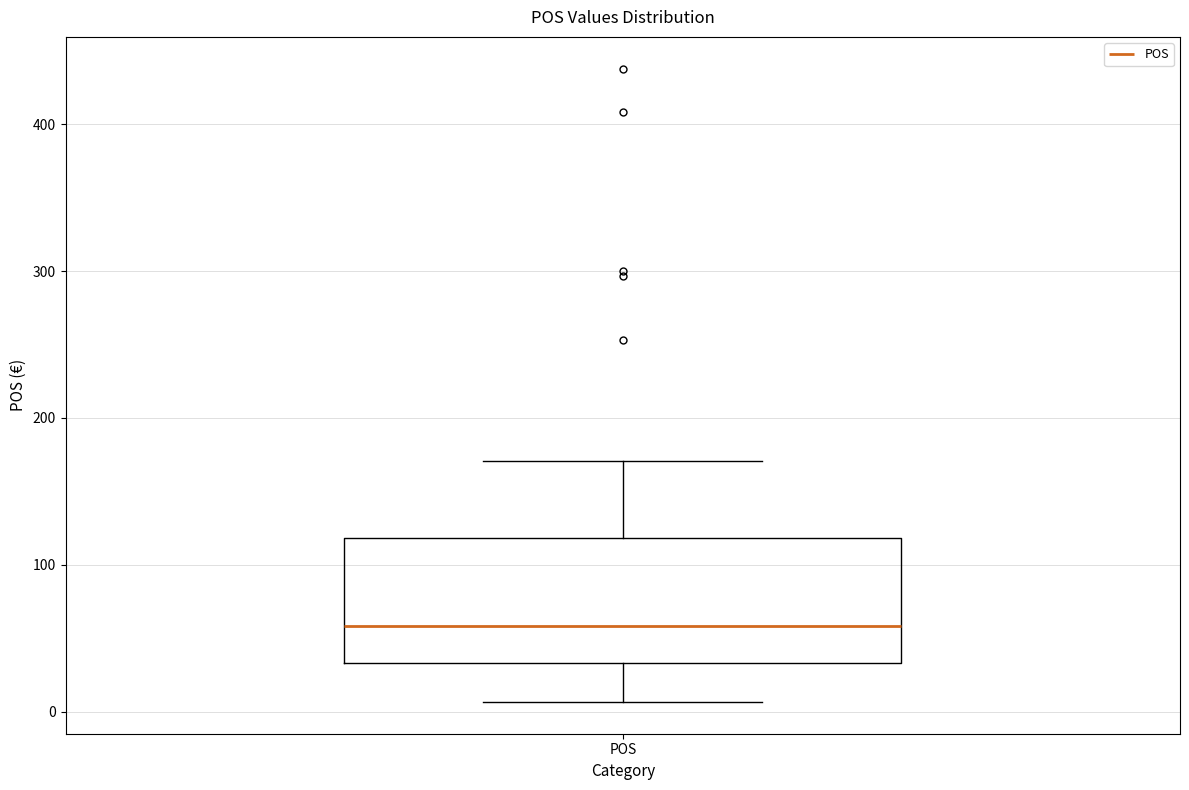

Read this box plot against the y-axis: the position of the median line, the range covered by the box, and the ends of both whiskers. The values are not printed on the chart, so give them approximately, as read against the axis.

median 60, box 30 to 120, whiskers 10 to 170